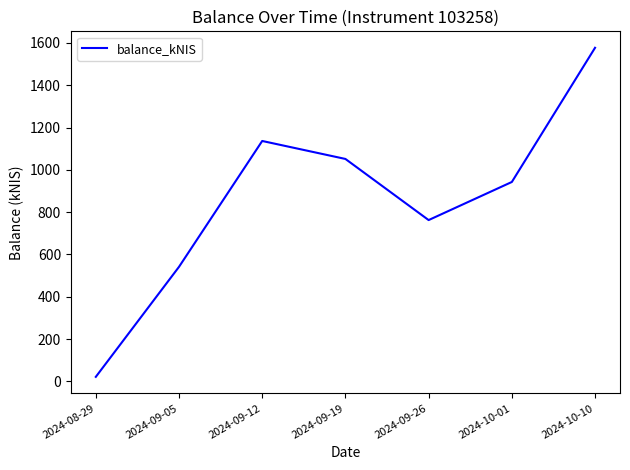

Does the chart display data point markers on the line(s)?

No